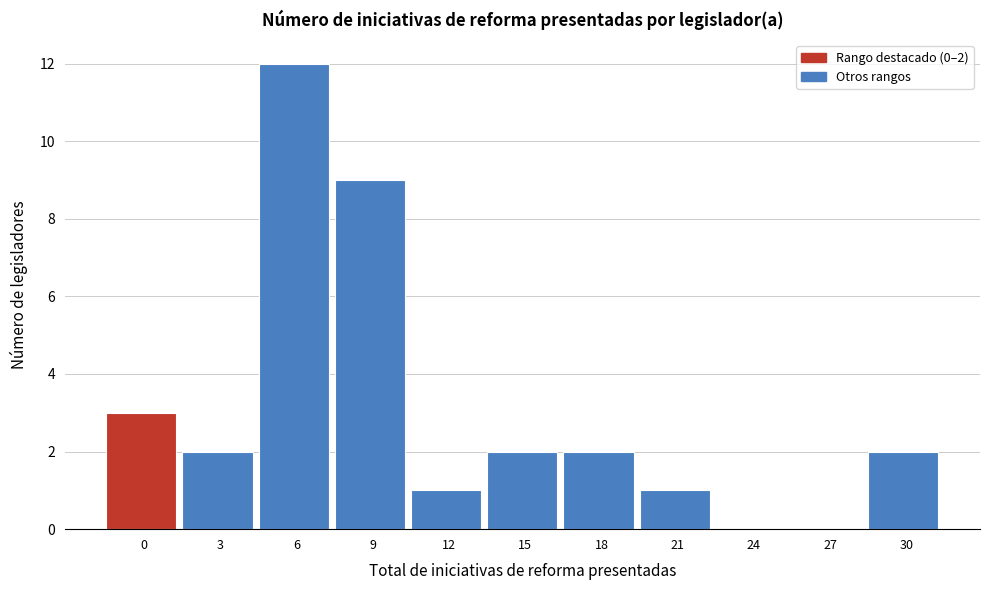

Reading left to right, what are all the values shown in this chart?

0=3	3=2	6=12	9=9	12=1	15=2	18=2	21=1	24=0	27=0	30=2